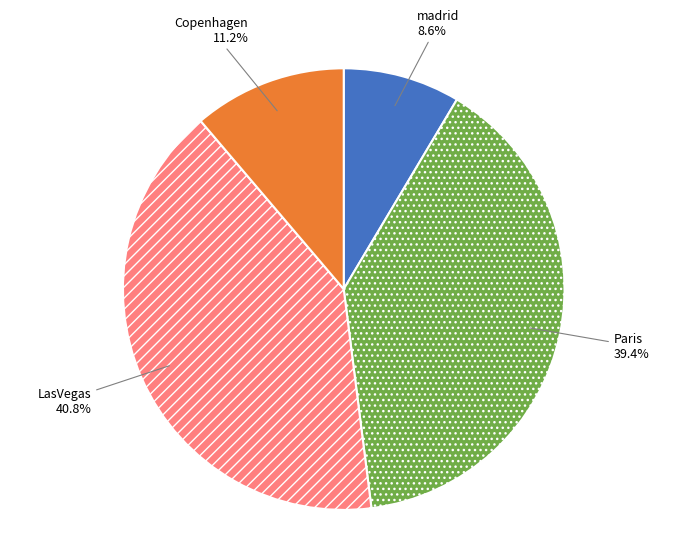

What is the largest slice in the pie chart?

LasVegas